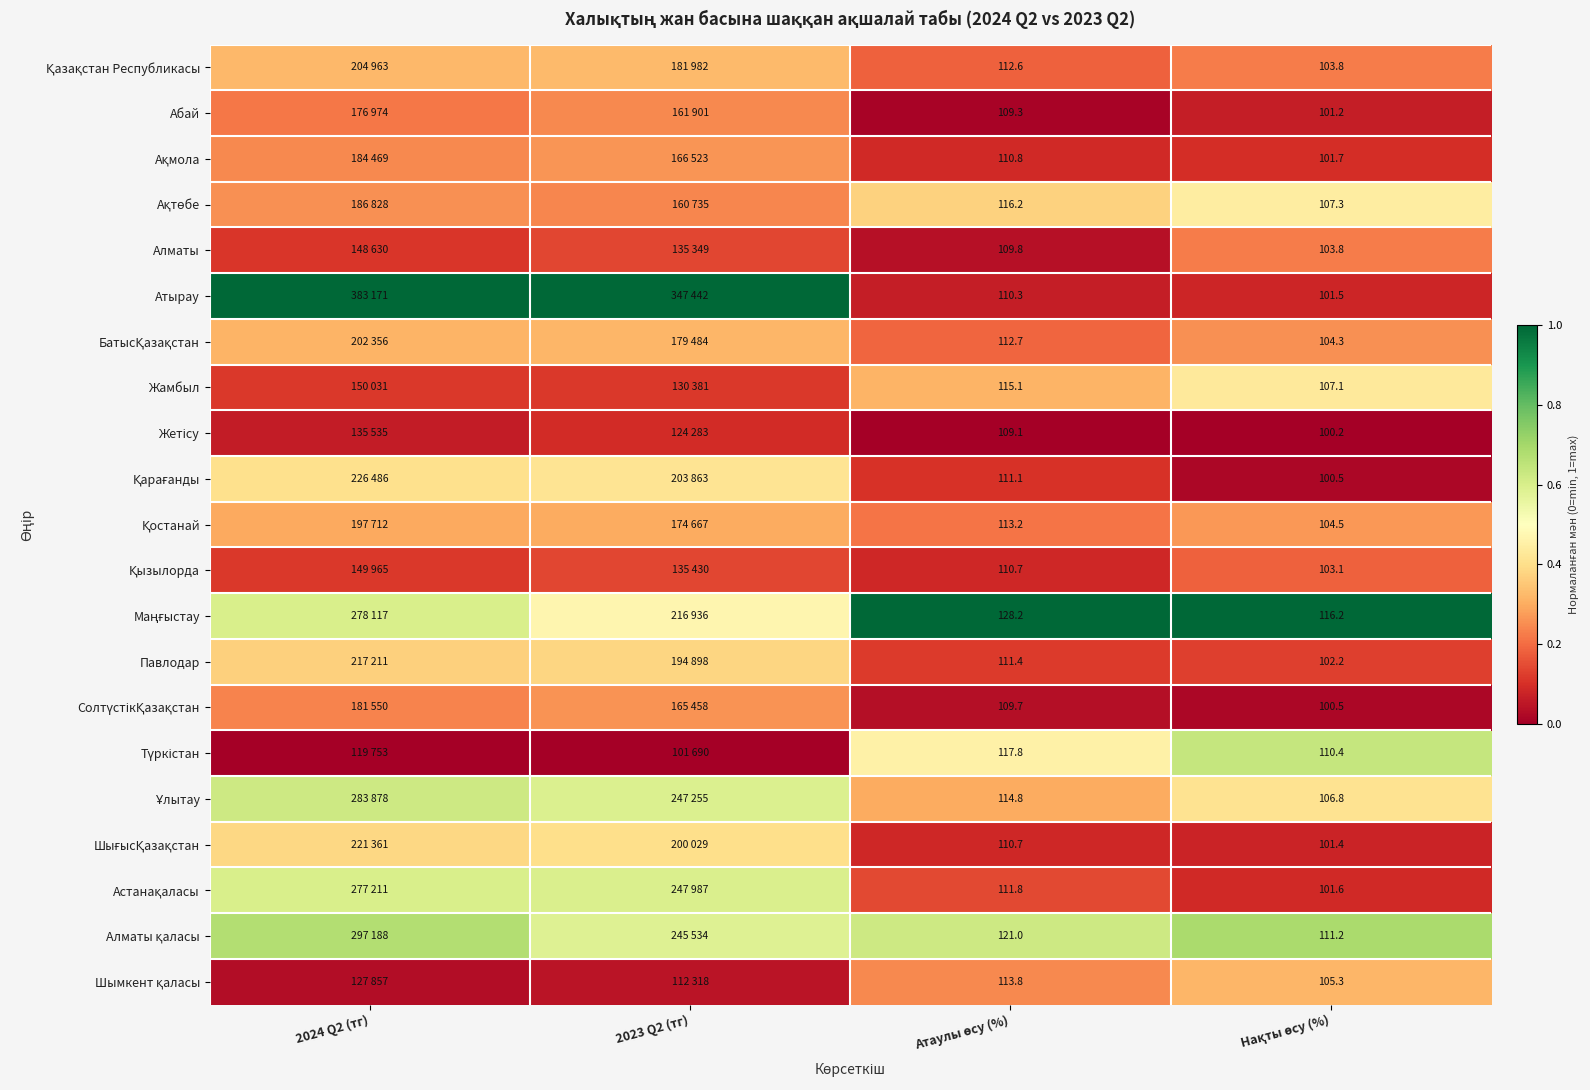

Which series has the widest spread of values?

Атырау